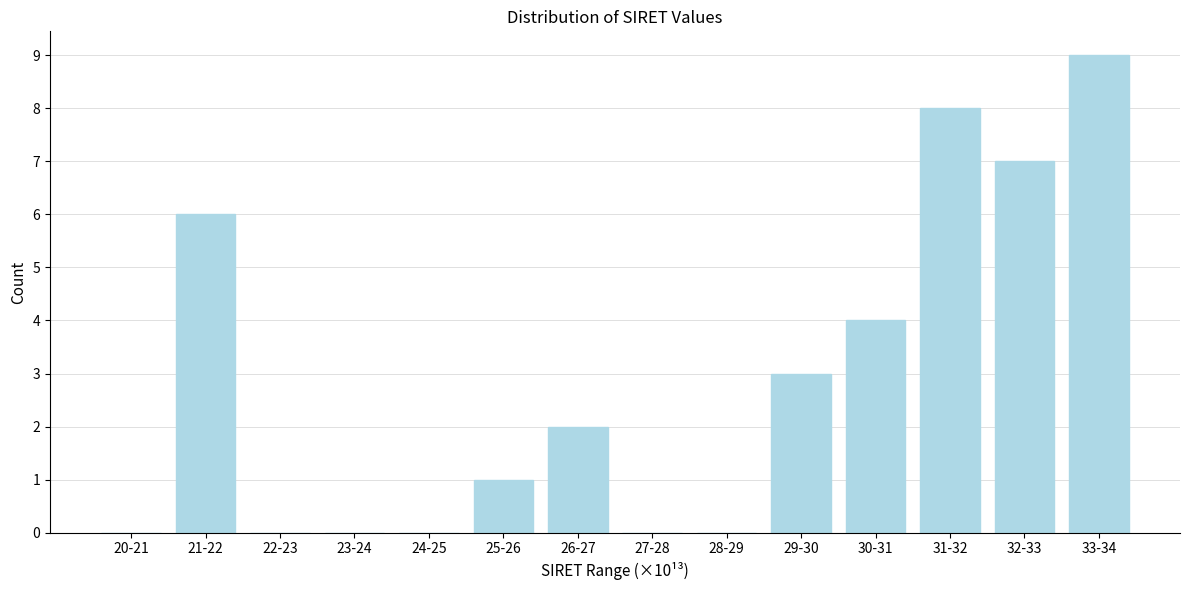

Reading right to left, what are all the values shown in this chart?

33-34=9	32-33=7	31-32=8	30-31=4	29-30=3	28-29=0	27-28=0	26-27=2	25-26=1	24-25=0	23-24=0	22-23=0	21-22=6	20-21=0